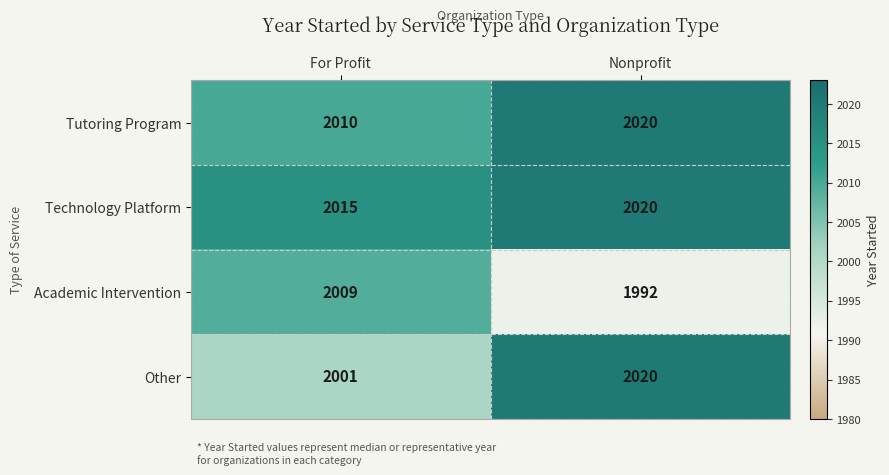

What is the total value across all series at Nonprofit?

8052